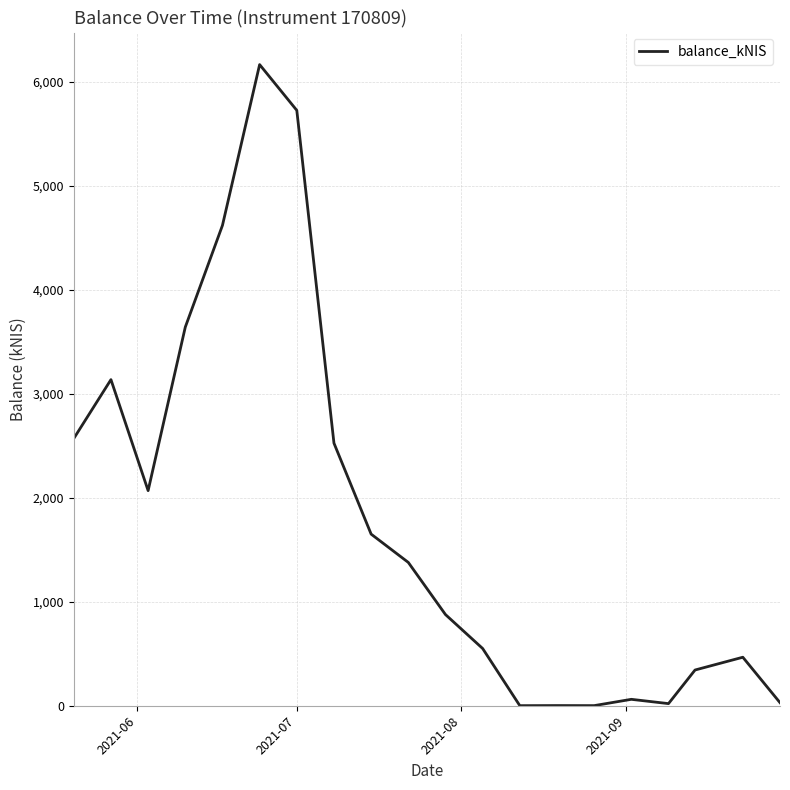

What is the maximum value shown in the chart?

6167.7